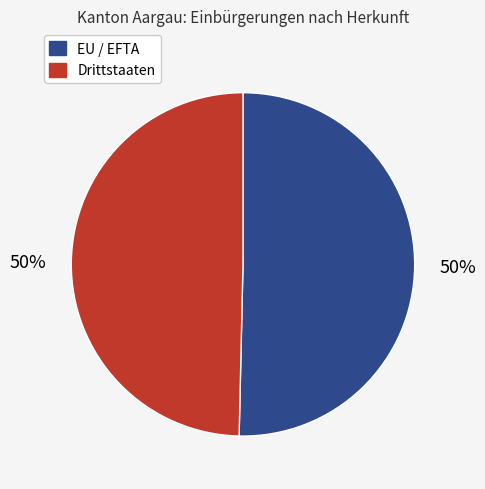

Do Drittstaaten and EU / EFTA together represent more than half of the pie?

Yes